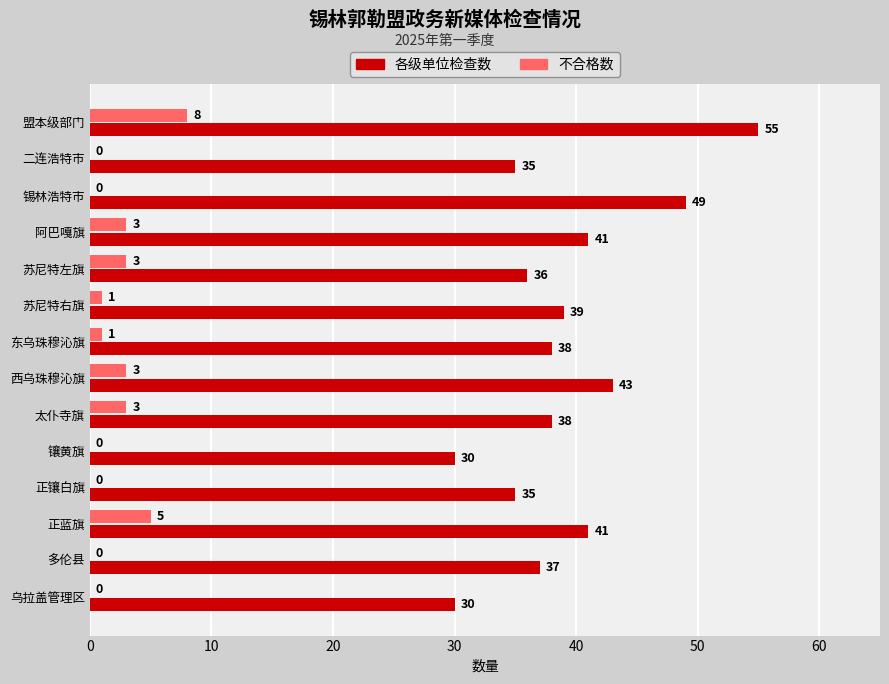

What is the maximum value shown in the chart?

55